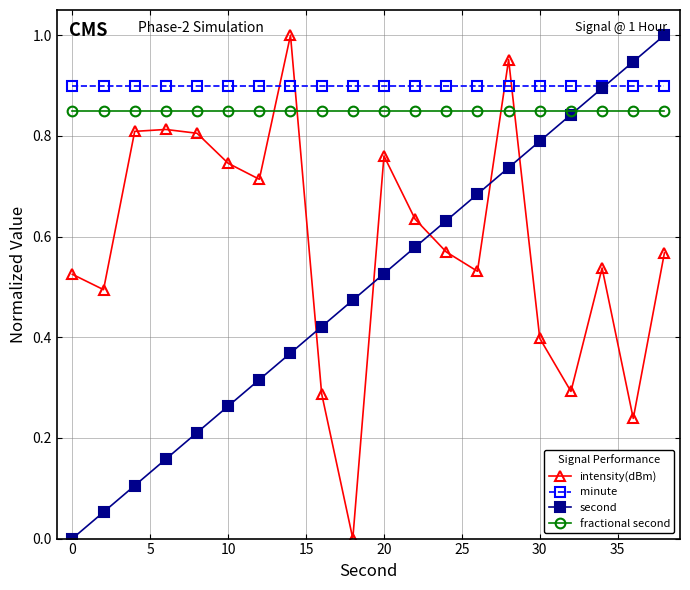

How many intersections are there between second and intensity(dBm)?

5